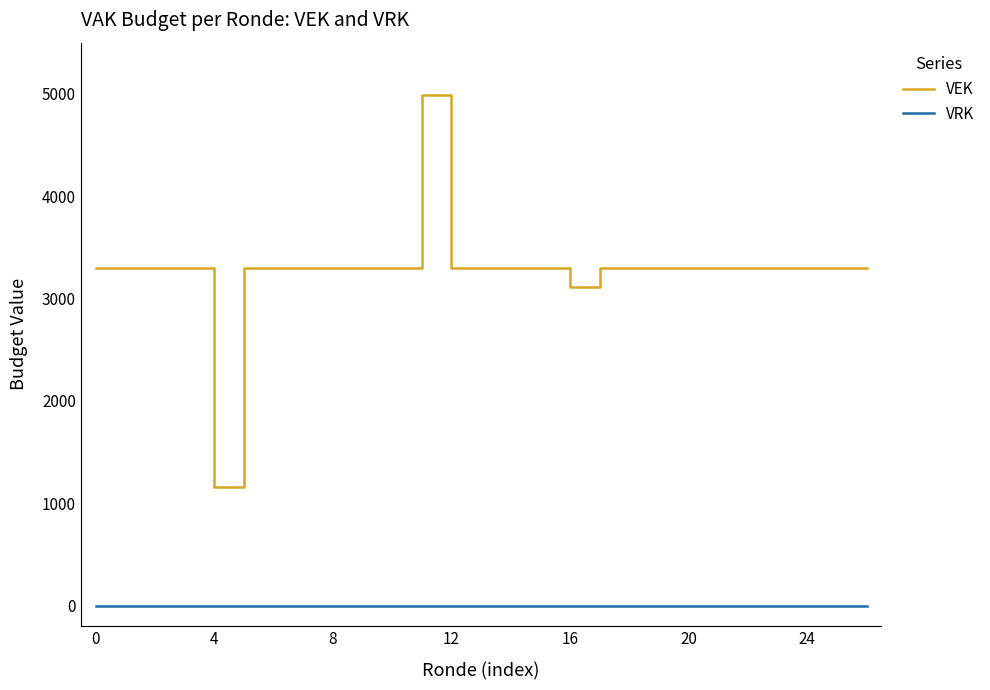

What is the greatest value displayed?

4992